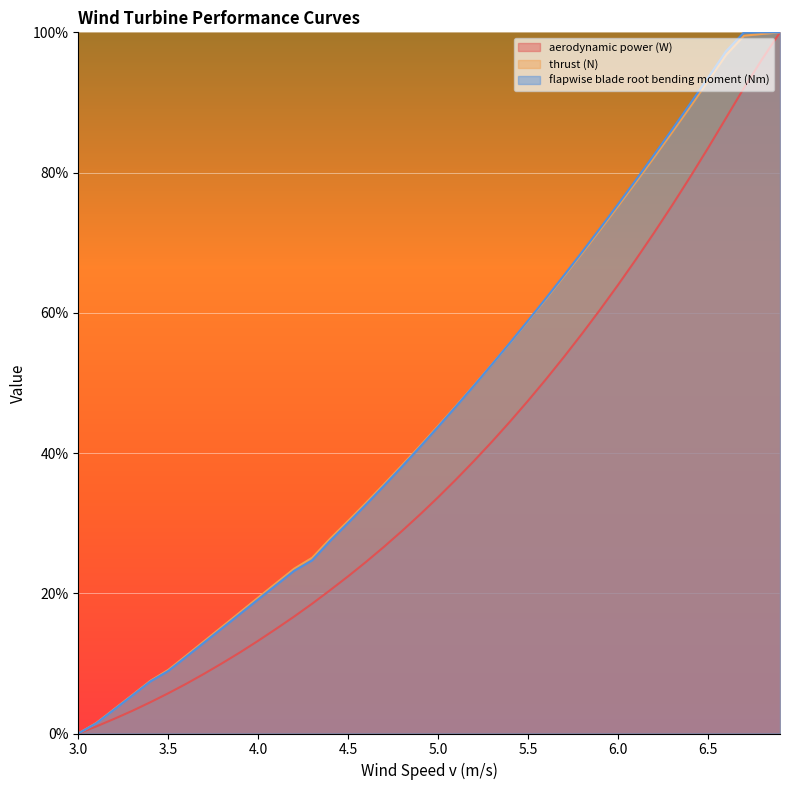

Is the value of aerodynamic power (W) at 5.4 greater than the value of flapwise blade root bending moment (Nm) at 6.7?

No